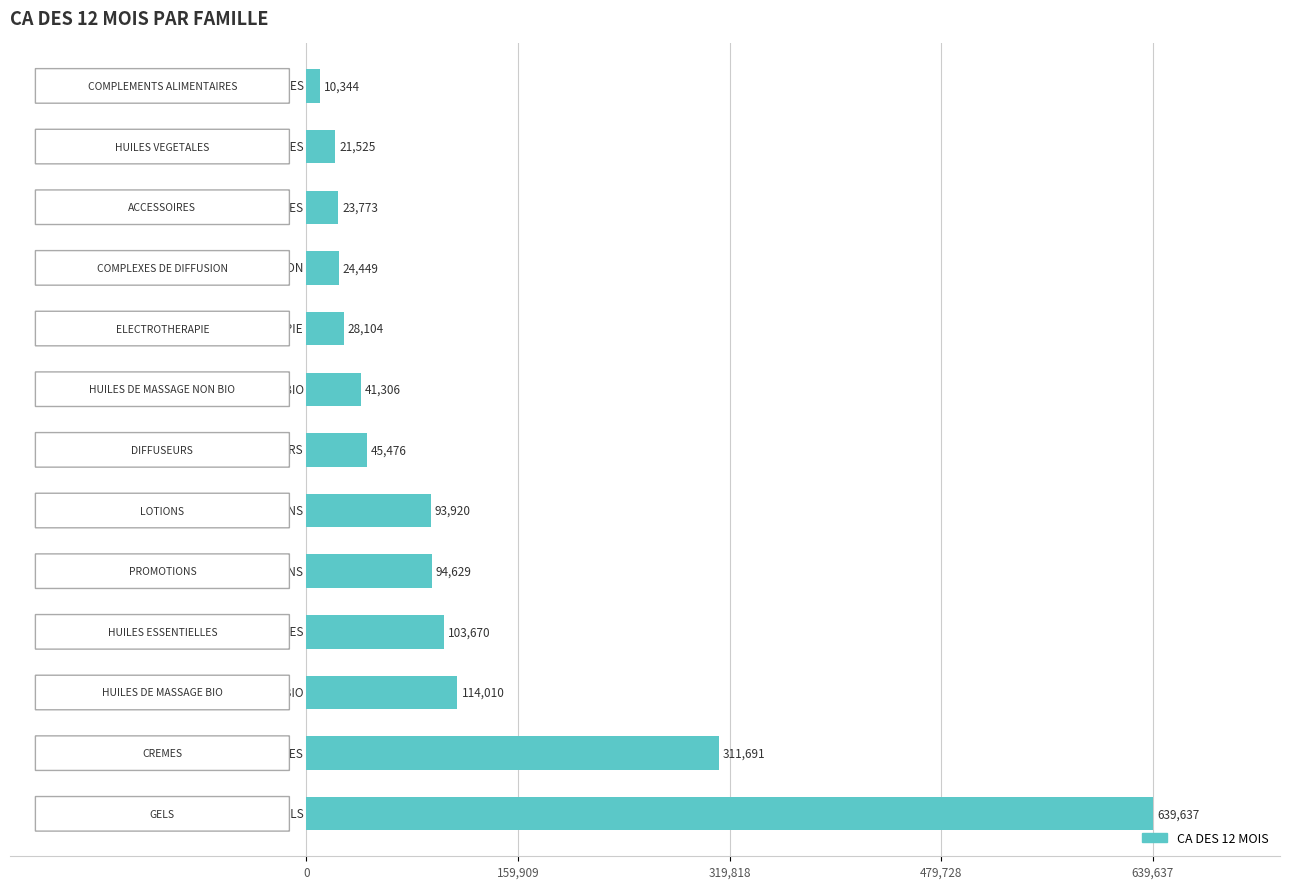

What is the greatest value displayed?

639637.0